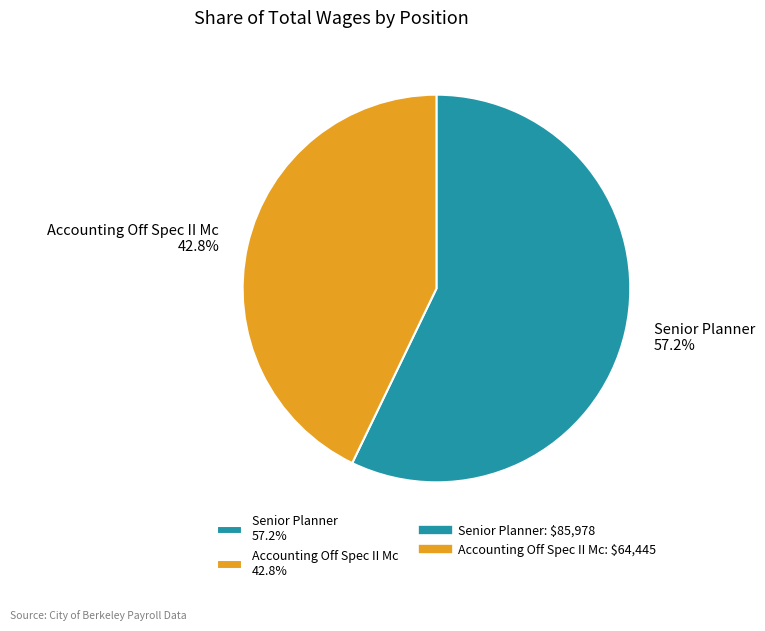

Approximately how many times larger is the value at Senior Planner 57.2% compared to Accounting Off Spec II Mc 42.8%?

1.3